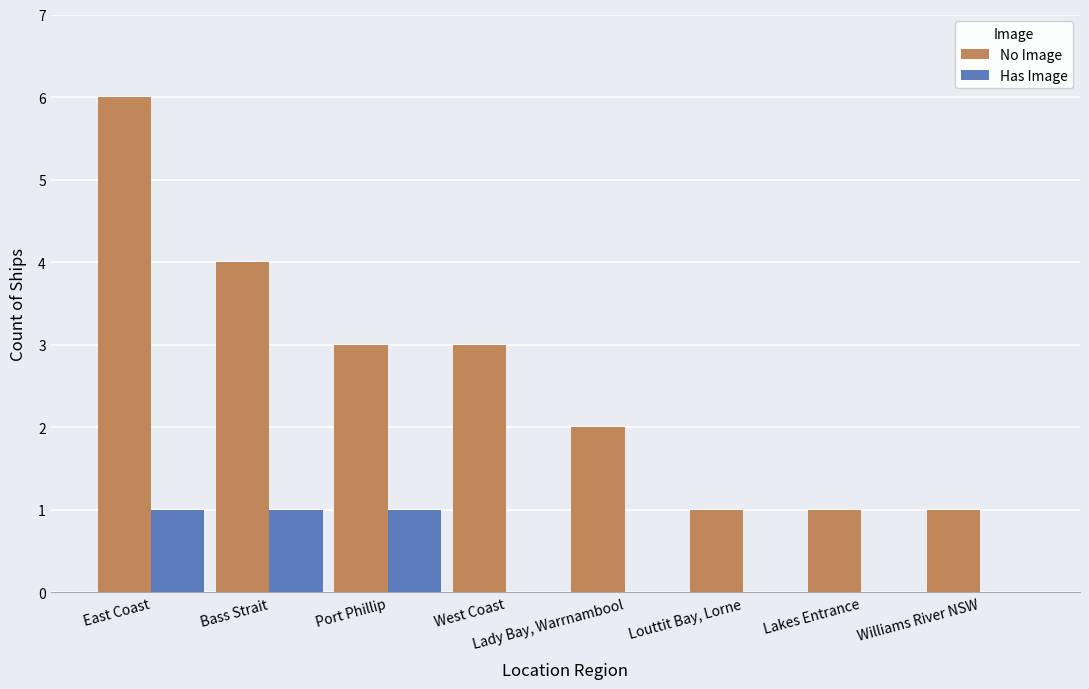

Does the chart contain stacked bars?

No